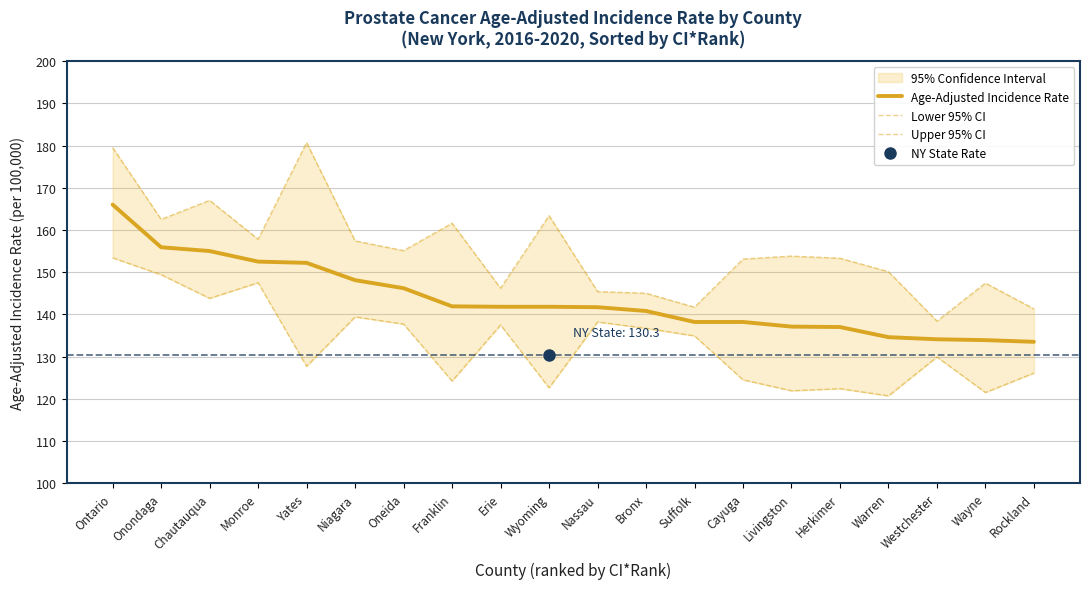

Which series has the widest spread of values?

Upper 95% CI